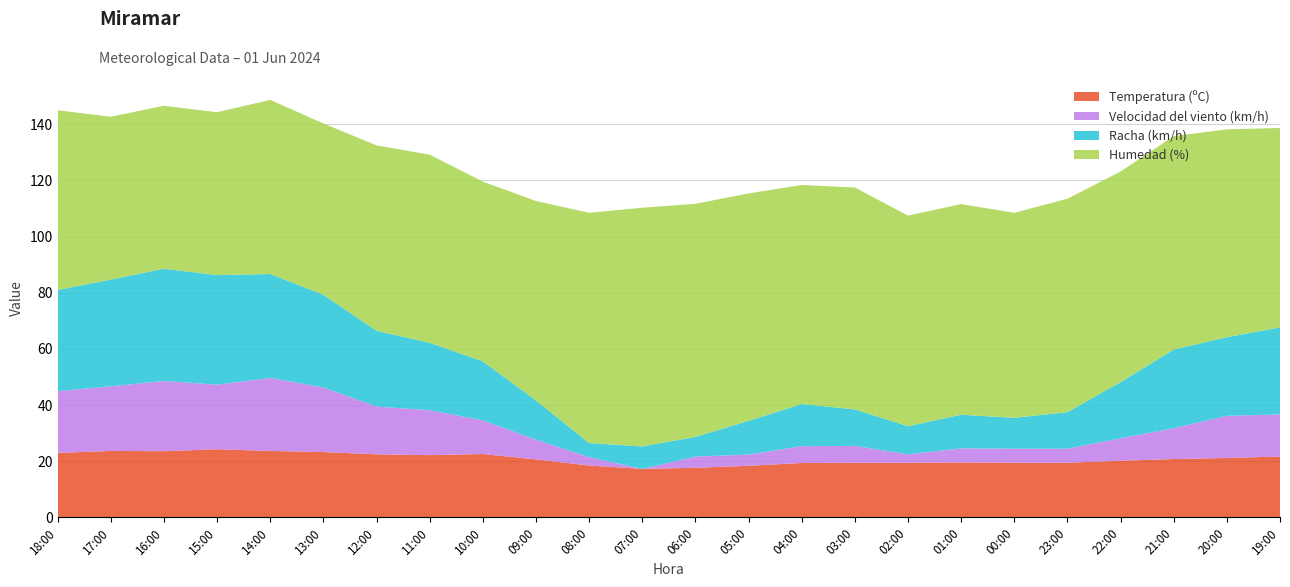

Reading left to right, transcribe all the data shown in this chart.

Temperatura (ºC): 23.0	23.7	23.6	24.3	23.7	23.3	22.5	22.2	22.6	20.7	18.5	17.3	17.7	18.4	19.4	19.5	19.5	19.6	19.5	19.5	20.2	20.8	21.2	21.7
Velocidad del viento (km/h): 22.0	23.0	25.0	23.0	26.0	23.0	17.0	16.0	12.0	7.0	3.0	0.0	4.0	4.0	6.0	6.0	3.0	5.0	5.0	5.0	8.0	11.0	15.0	15.0
Racha (km/h): 36.0	38.0	40.0	39.0	37.0	33.0	27.0	24.0	21.0	14.0	5.0	8.0	7.0	12.0	15.0	13.0	10.0	12.0	11.0	13.0	20.0	28.0	28.0	31.0
Humedad (%): 64.0	58.0	58.0	58.0	62.0	61.0	66.0	67.0	64.0	71.0	82.0	85.0	83.0	81.0	78.0	79.0	75.0	75.0	73.0	76.0	75.0	76.0	74.0	71.0